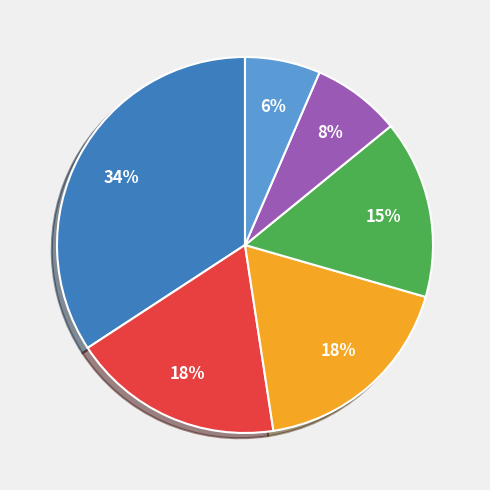

Does any single category account for the majority?

No